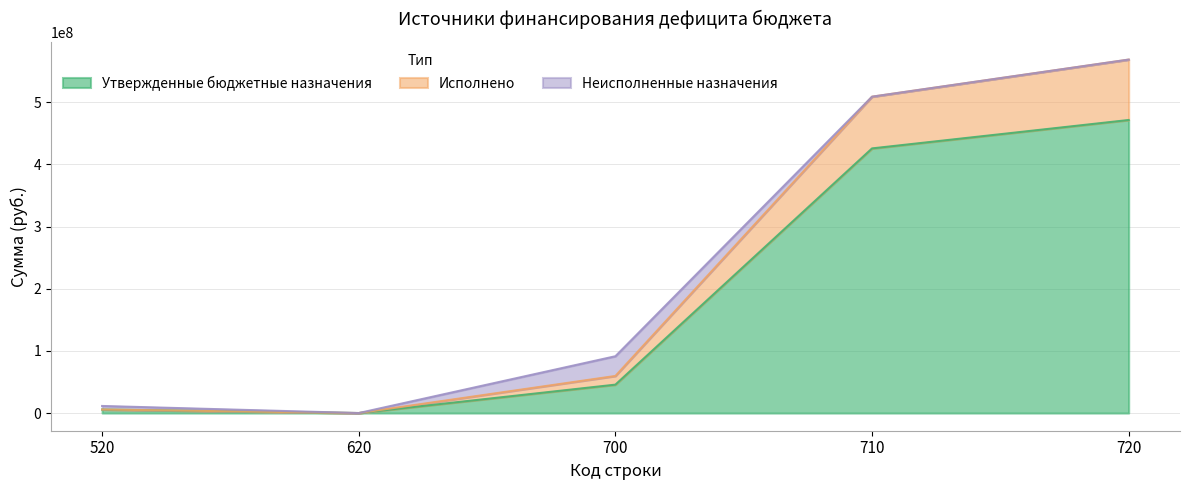

Count the number of data series in this chart.

3